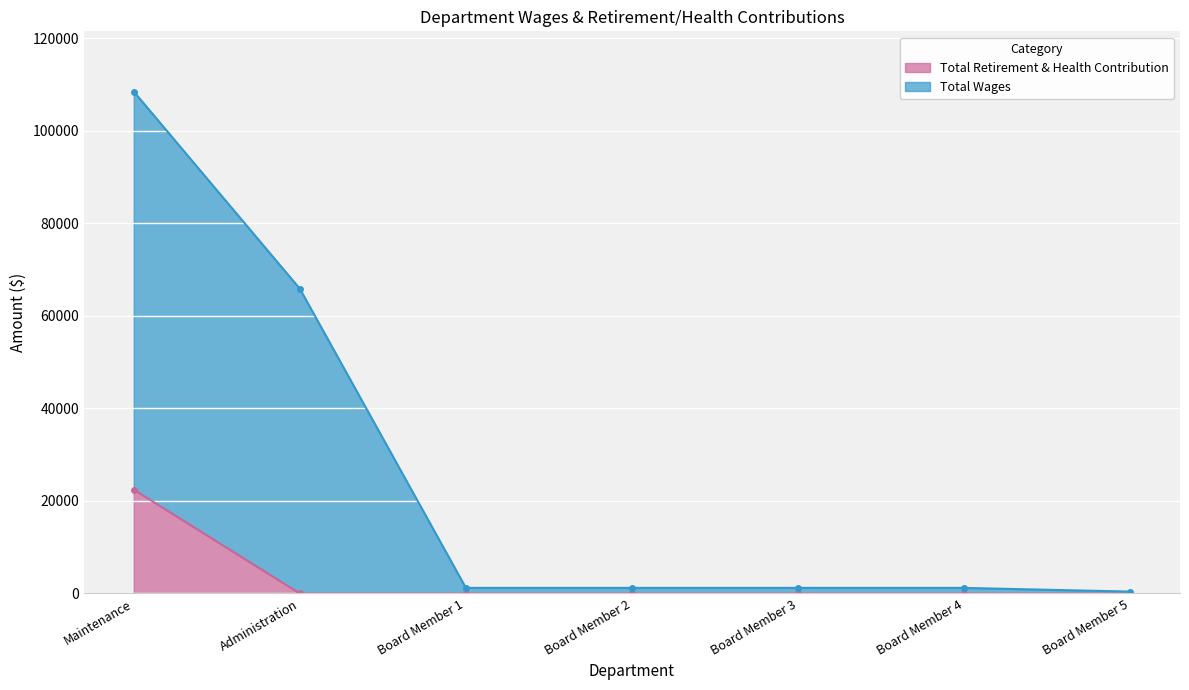

What is the greatest value displayed?

108490